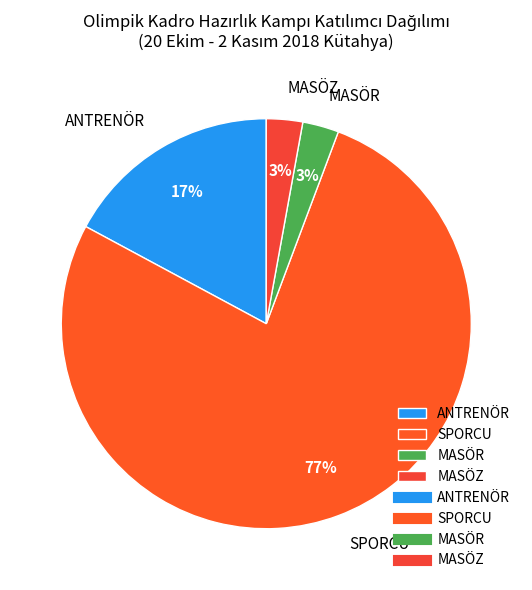

How many slices are in this pie chart?

4